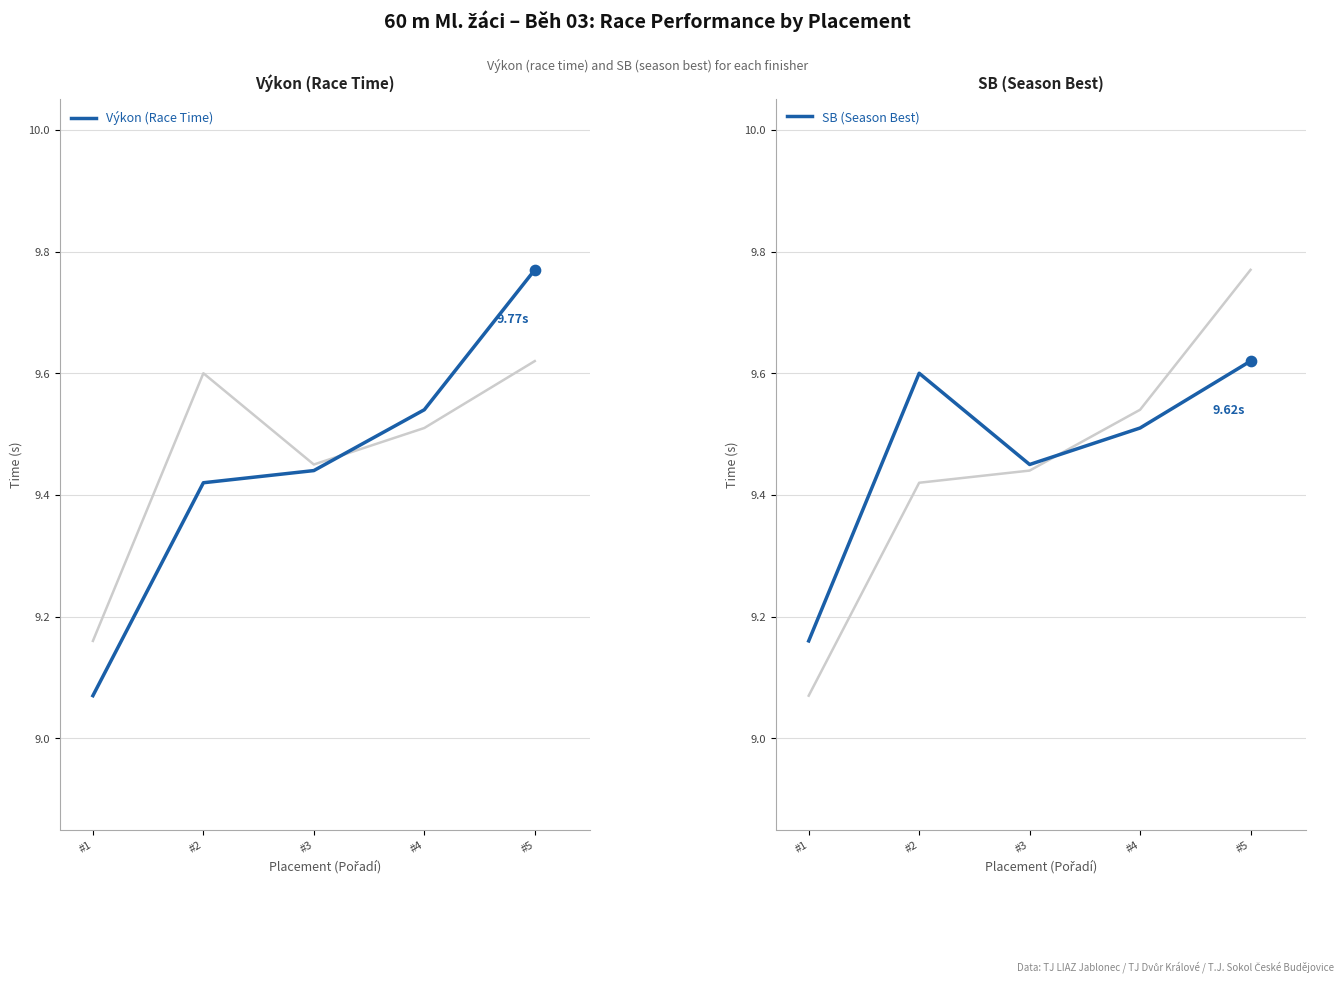

What are all the series names shown in the legend?

Výkon (Race Time), SB (Season Best)